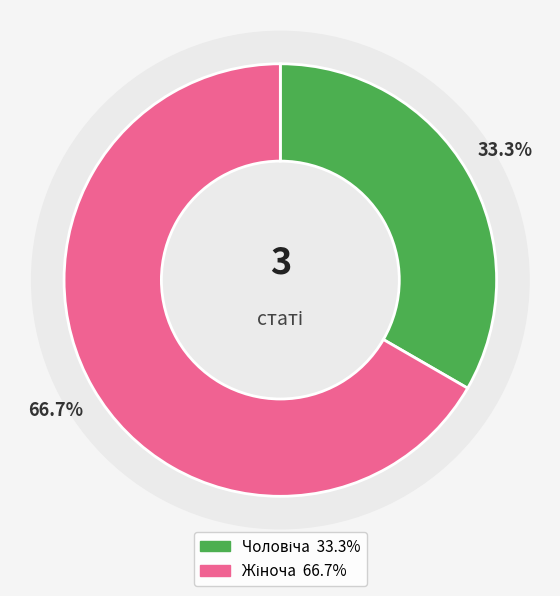

Approximately how many times larger is the value at Жіноча compared to Чоловіча?

2.0